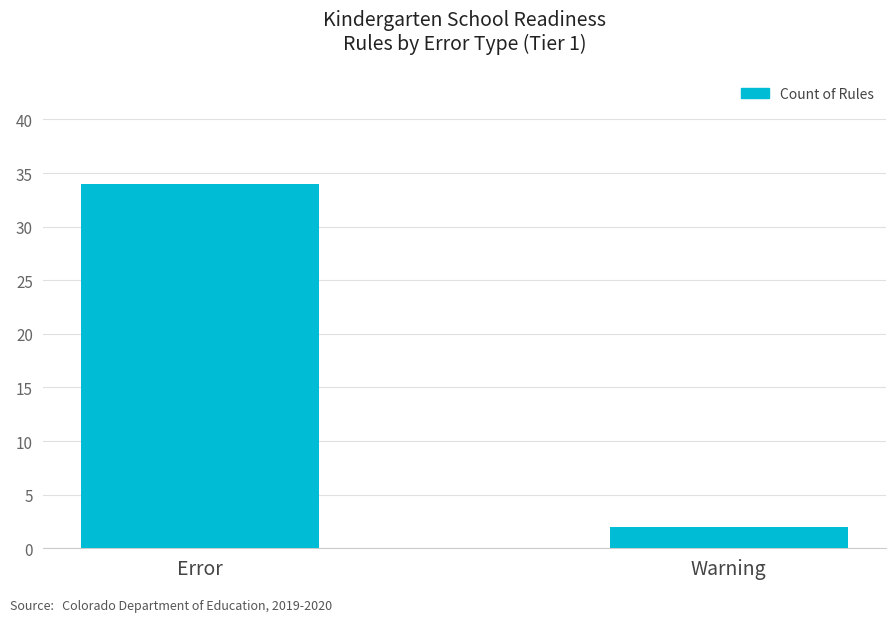

The chart shows a value of 51 at Error. True or false?

False